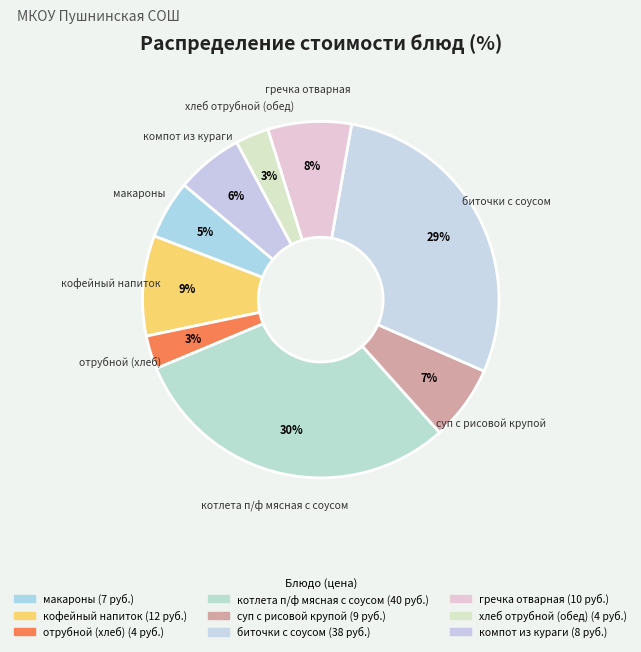

Rank the categories by value from lowest to highest.

отрубной (хлеб), хлеб отрубной (обед), макароны, компот из кураги, суп с рисовой крупой, гречка отварная, кофейный напиток, биточки с соусом, котлета п/ф мясная с соусом